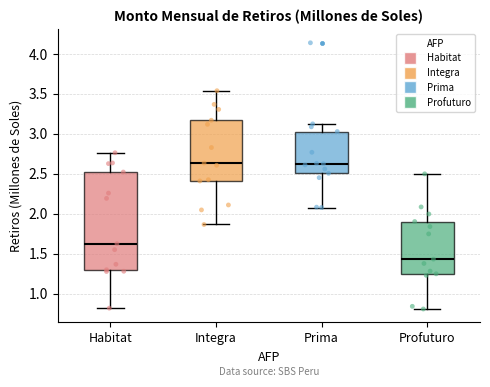

Which box has the lowest median line?

Profuturo